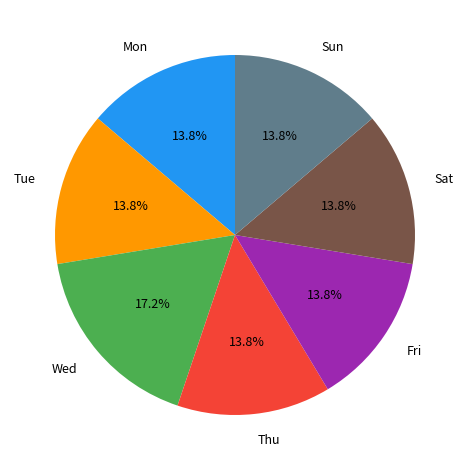

What is the largest slice in the pie chart?

Wed